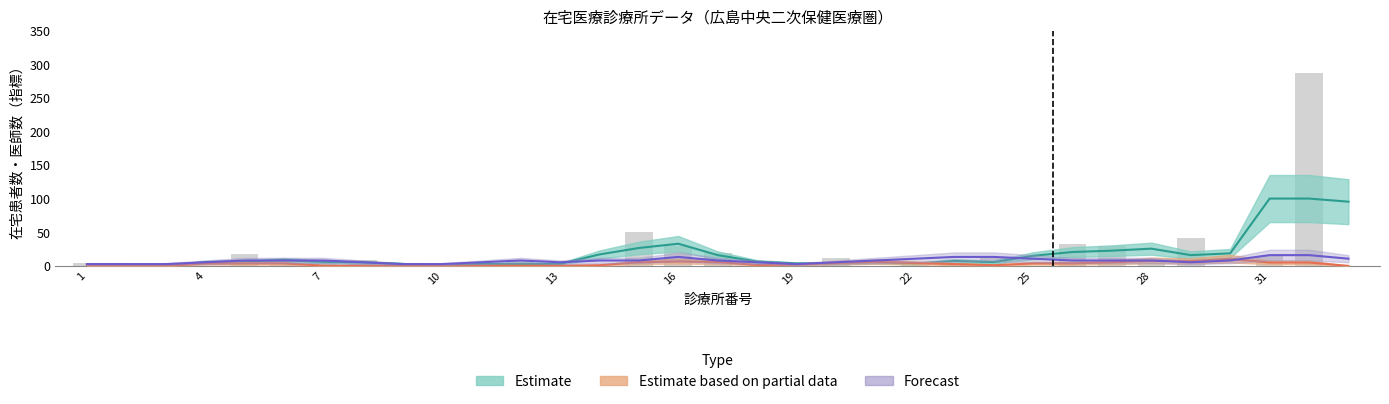

Is the value of Estimate based on partial data at 19 greater than the value of Estimate at 16?

No